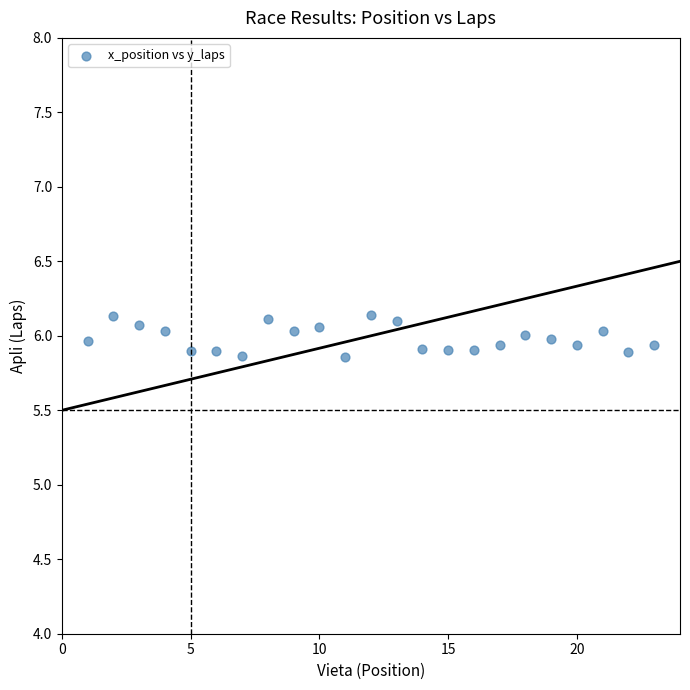

What is the range of Y values (max minus min)?

0.3